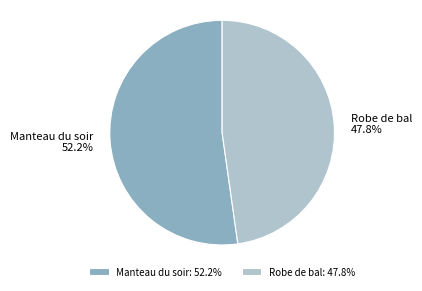

To the nearest percent, what is the difference between the largest and smallest slice percentages?

4%